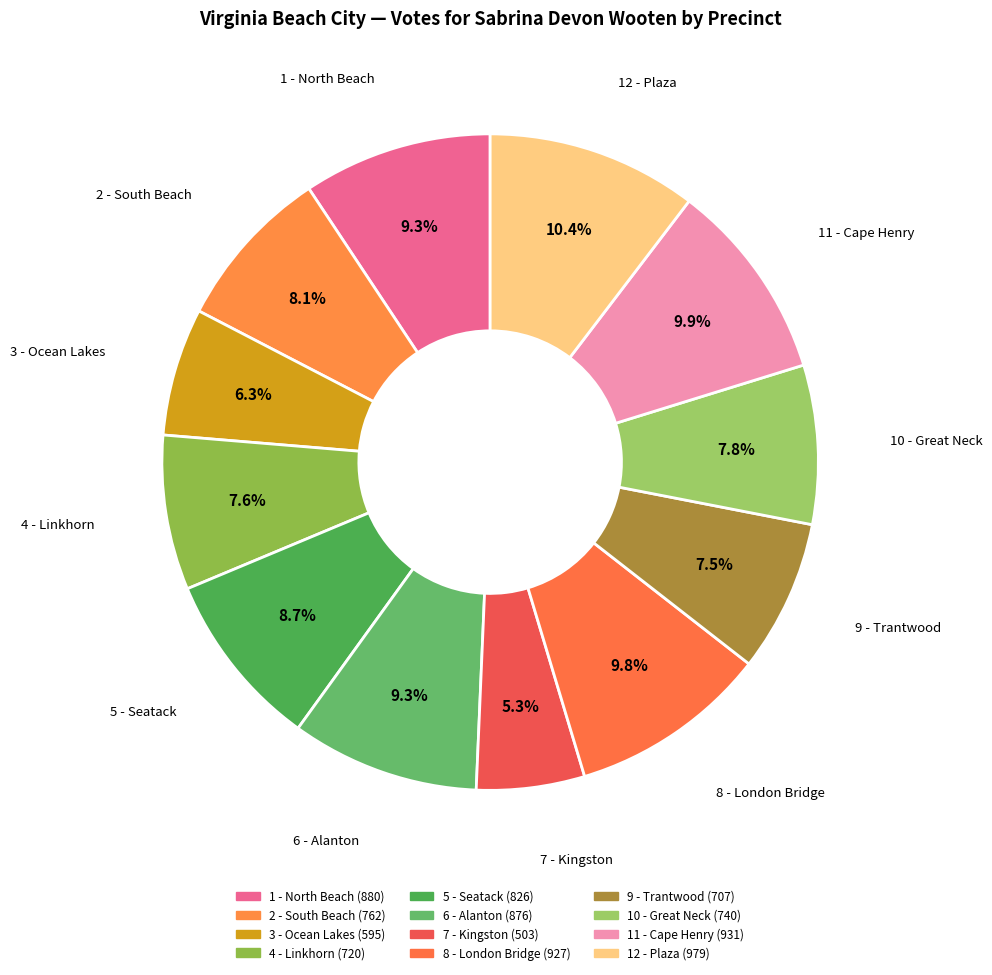

True or false: 10 - Great Neck accounts for 8% of the total.

True